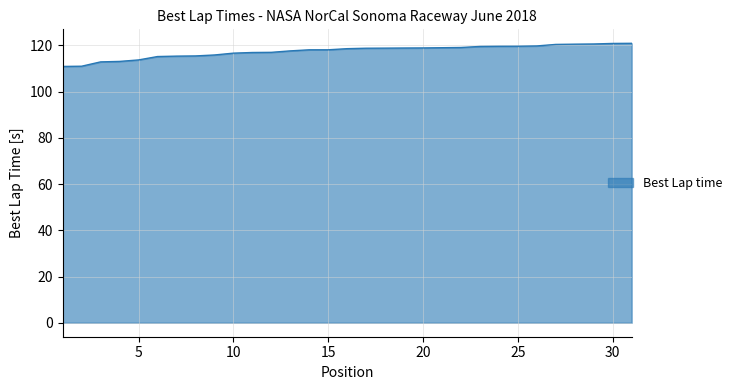

What is the difference between the maximum and minimum values?

10.0